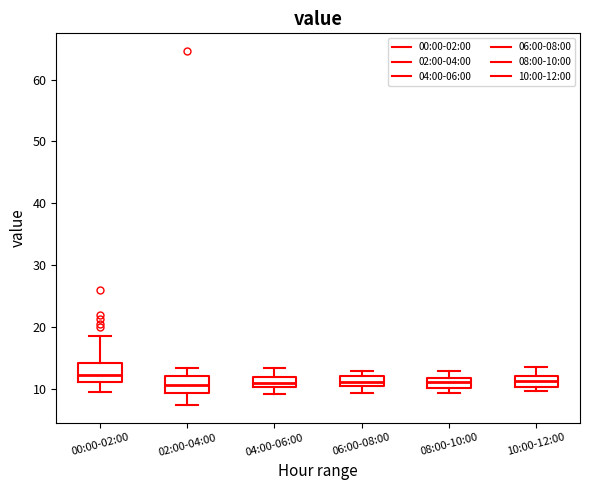

Which box has the highest median line?

00:00-02:00